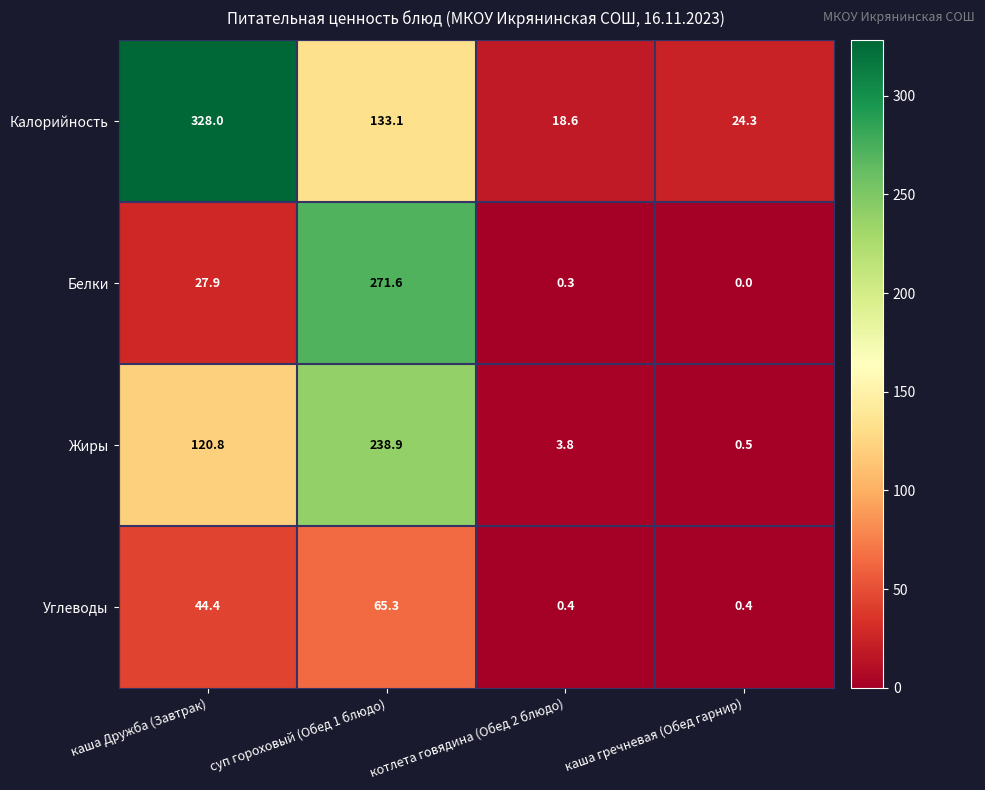

Reading left to right, list all the values displayed in this chart.

Калорийность: каша Дружба (Завтрак)=328.0	суп гороховый (Обед 1 блюдо)=133.1	котлета говядина (Обед 2 блюдо)=18.6	каша гречневая (Обед гарнир)=24.3
Белки: каша Дружба (Завтрак)=27.9	суп гороховый (Обед 1 блюдо)=271.6	котлета говядина (Обед 2 блюдо)=0.3	каша гречневая (Обед гарнир)=0.0
Жиры: каша Дружба (Завтрак)=120.8	суп гороховый (Обед 1 блюдо)=238.9	котлета говядина (Обед 2 блюдо)=3.8	каша гречневая (Обед гарнир)=0.5
Углеводы: каша Дружба (Завтрак)=44.4	суп гороховый (Обед 1 блюдо)=65.3	котлета говядина (Обед 2 блюдо)=0.4	каша гречневая (Обед гарнир)=0.4